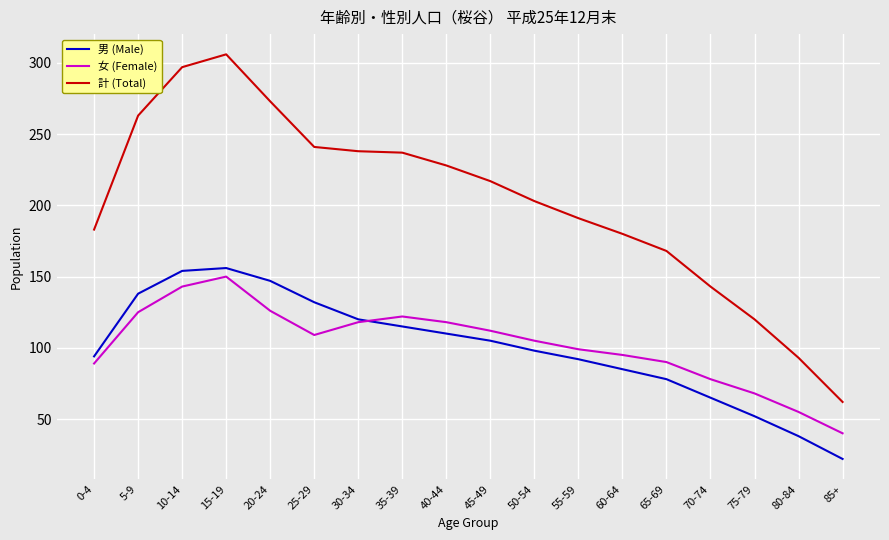

What is the difference between the maximum and minimum values in the 計 (Total) series?

244